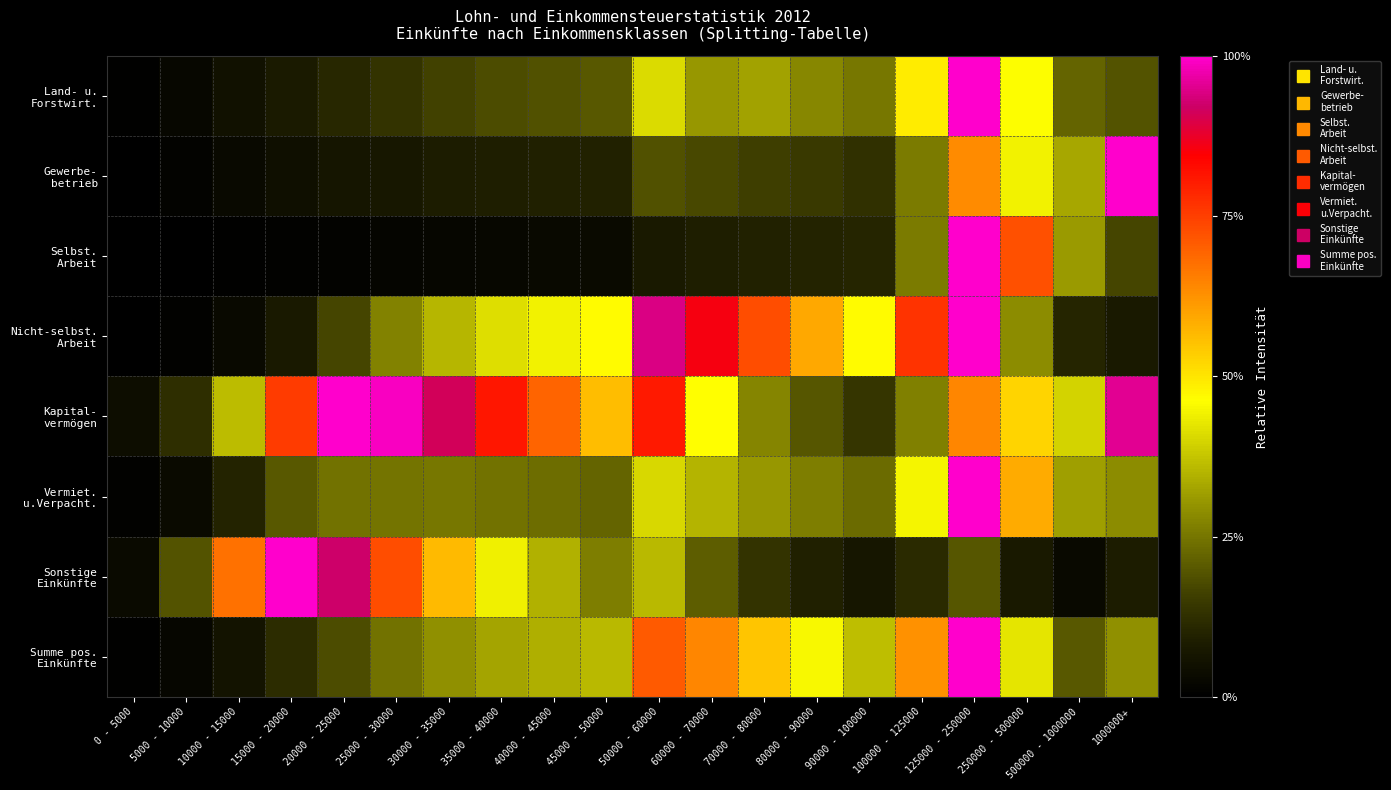

At 90000 - 100000, list the series in order from smallest to largest.

Sonstige Einkünfte, Selbst. Arbeit, Gewerbe- betrieb, Kapital- vermögen, Vermiet. u.Verpacht., Land- u. Forstwirt., Summe pos. Einkünfte, Nicht-selbst. Arbeit